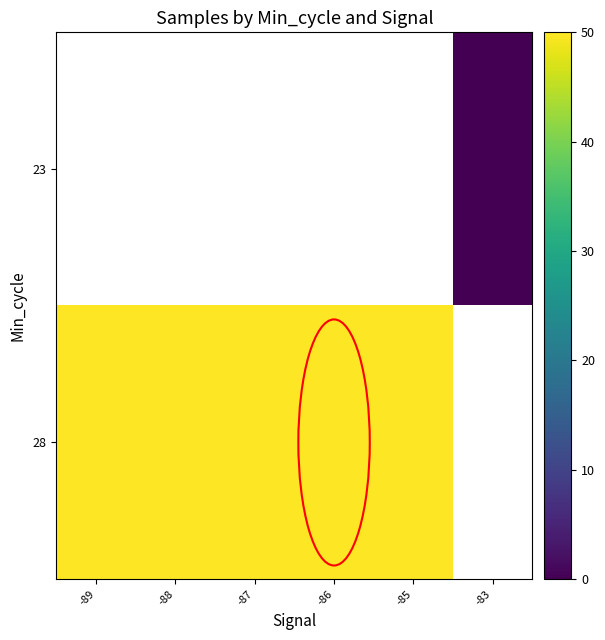

True or false: 28 has a value of 88.5 at -87.

False